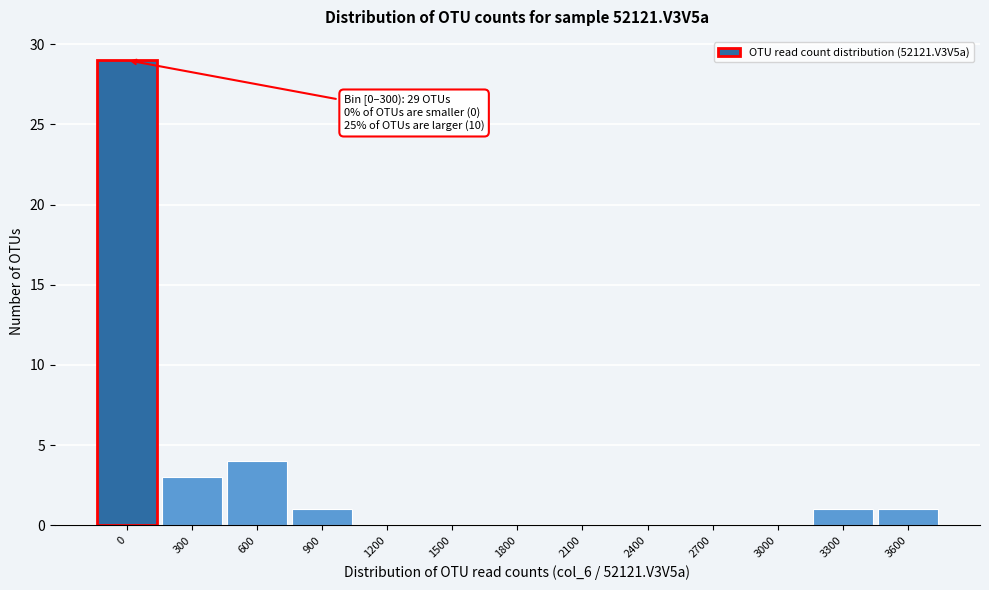

Reading right to left, extract all data points from this chart.

3600=1	3300=1	3000=0	2700=0	2400=0	2100=0	1800=0	1500=0	1200=0	900=1	600=4	300=3	0=29